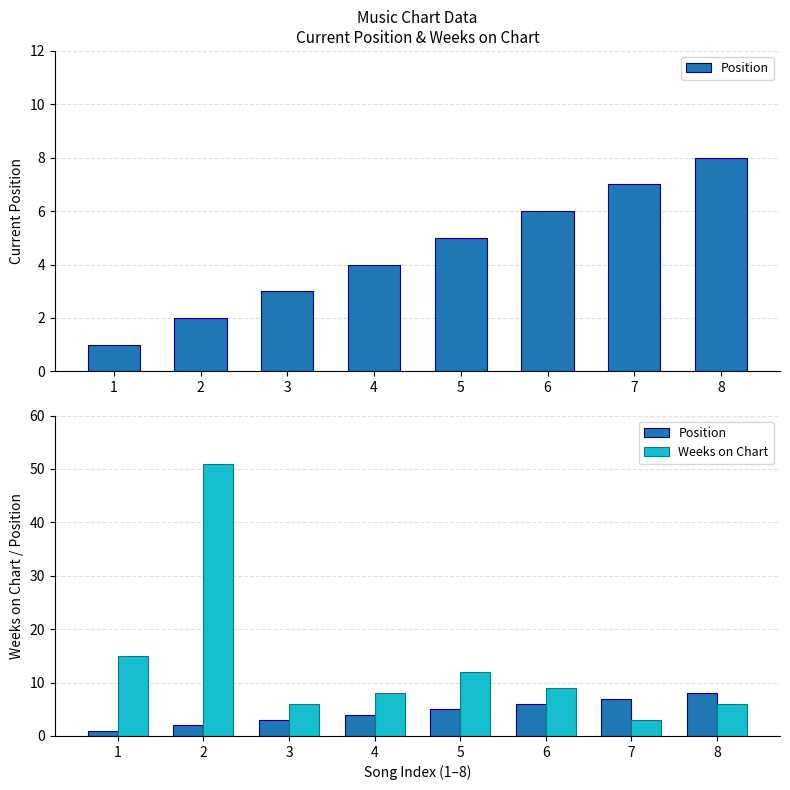

At which label is Weeks on Chart closest to 27?

1